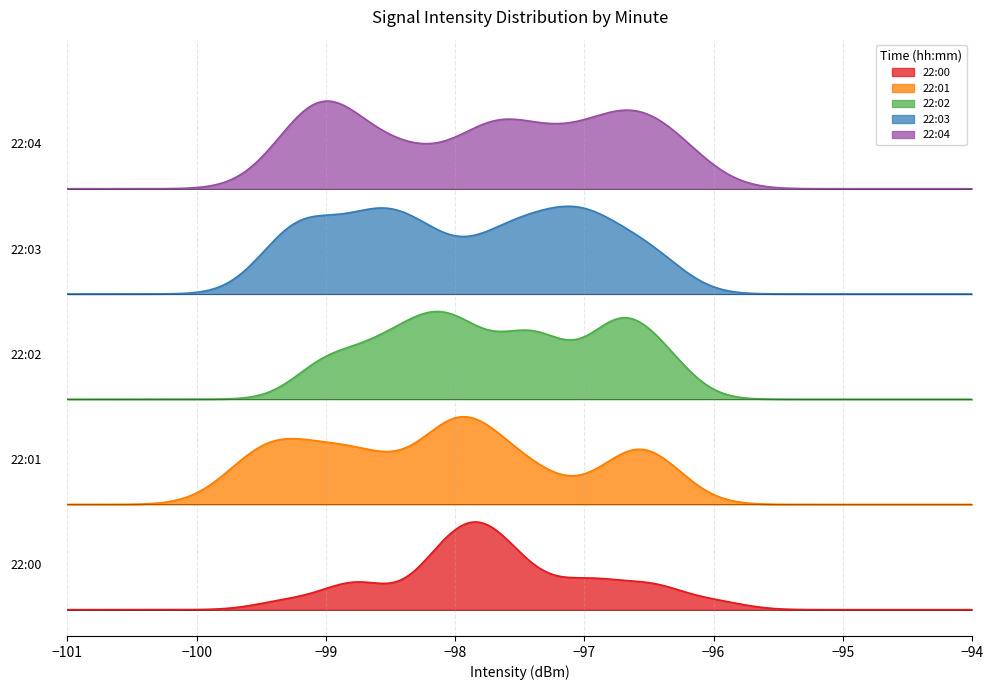

True or false: 22:01 has more than 0 points higher than both neighbors.

True